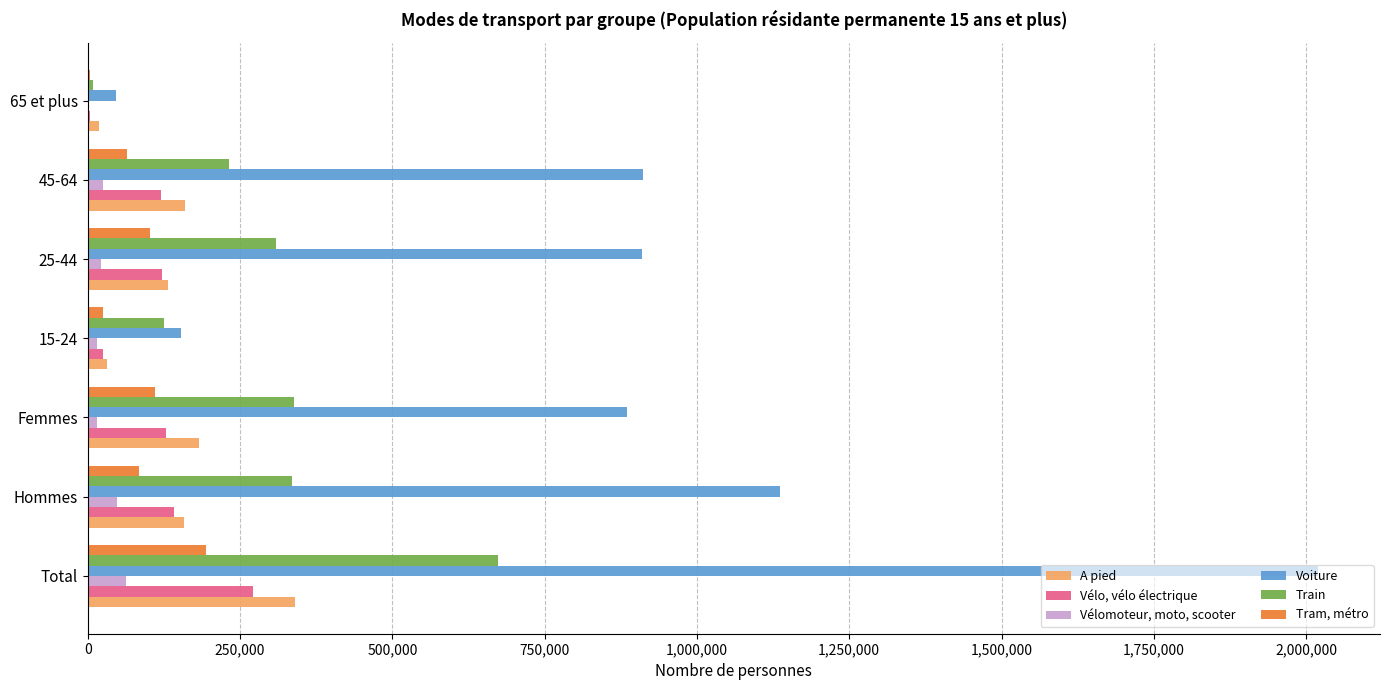

The Train series shows 188684.0 at Hommes. True or false?

False